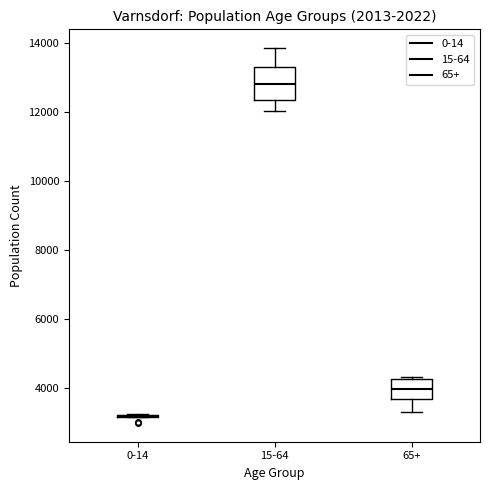

Comparing the boxes themselves (not the whiskers), which one is the tallest?

15-64